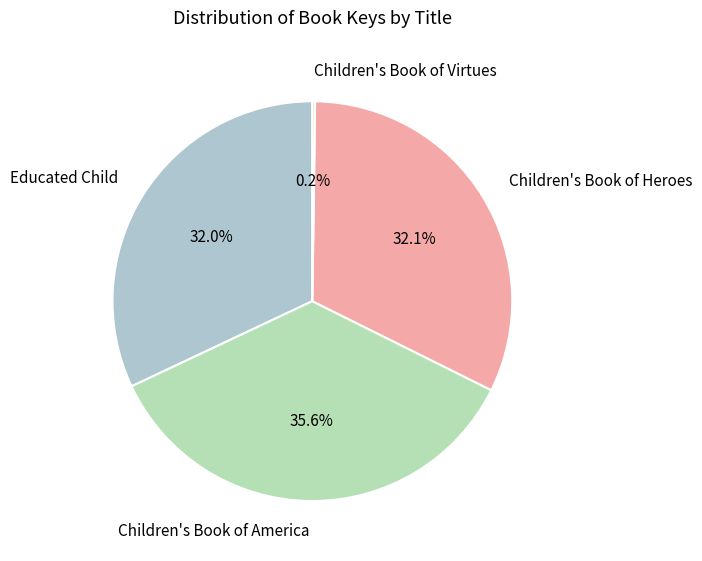

Is there any slice that represents more than half of the pie?

No